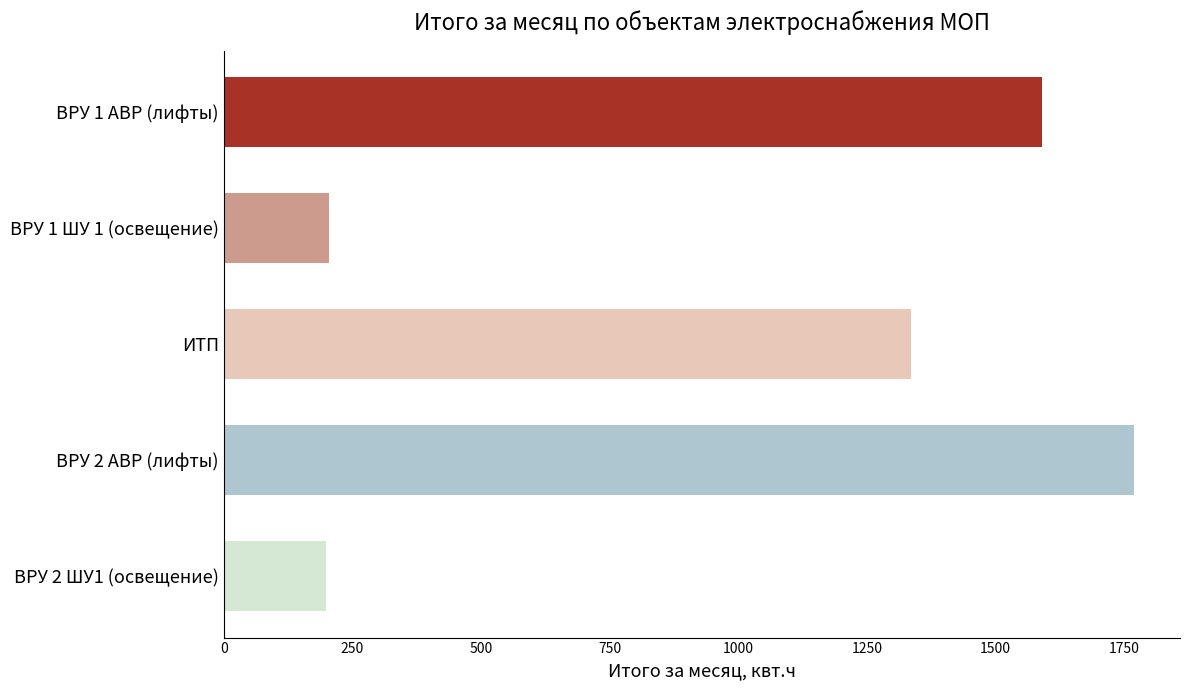

Is it true that the value at ВРУ 2 ШУ1 (освещение) is 198?

True